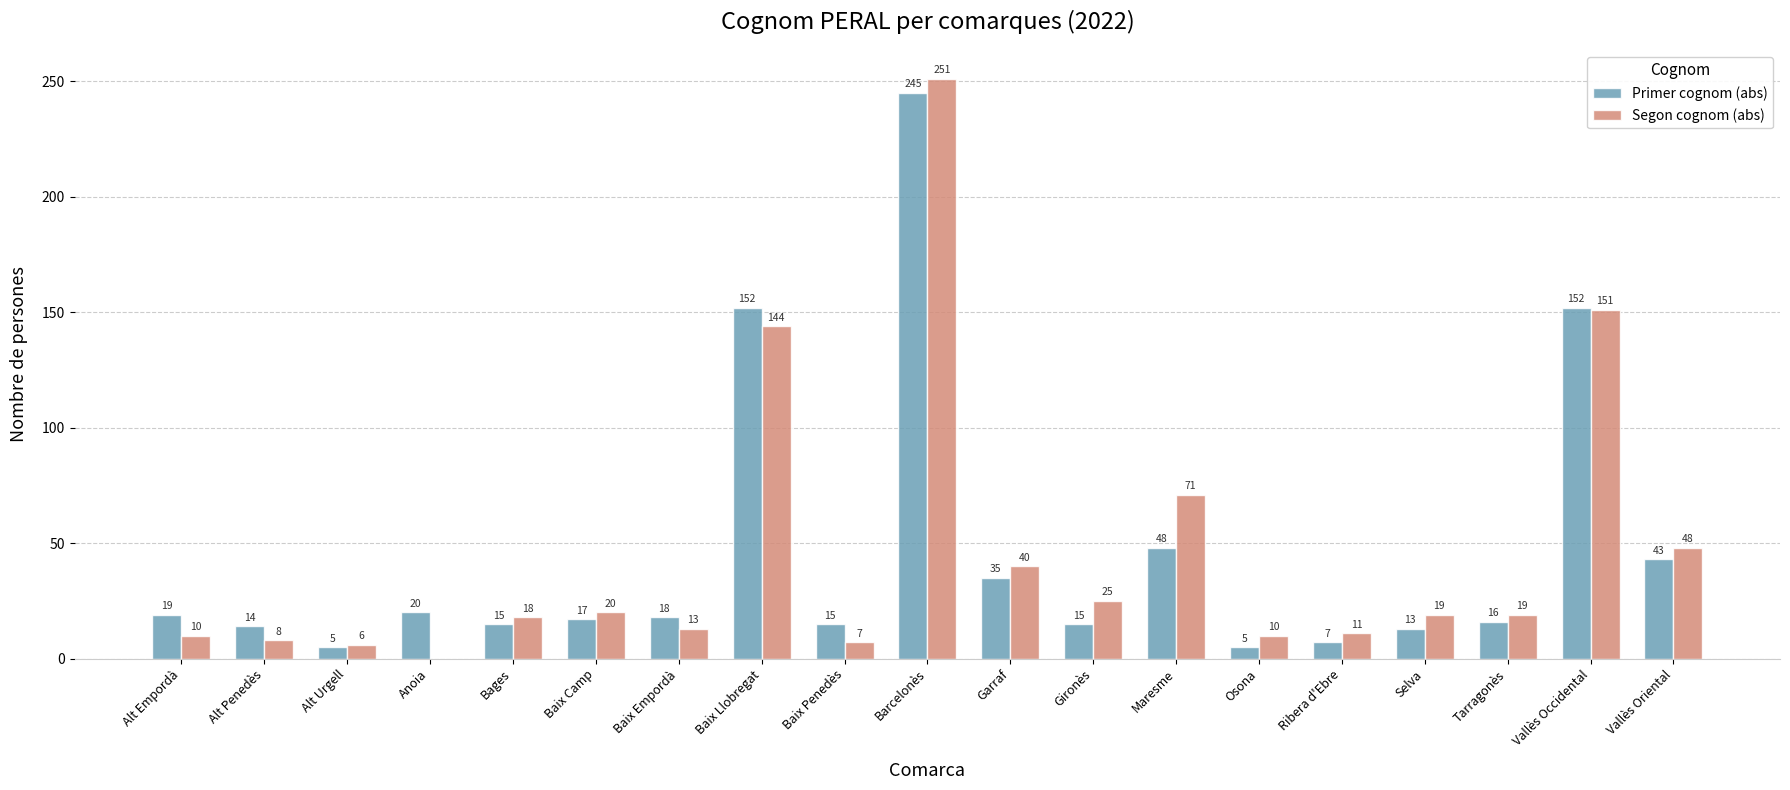

How many data points does each series have?

19